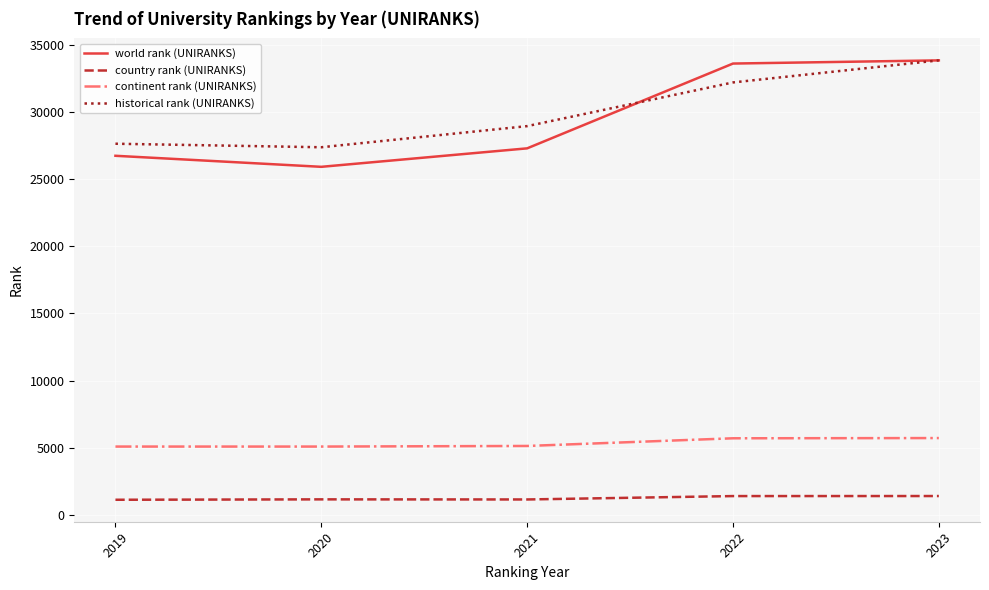

What is the total value across all series at 2022?

72930.5